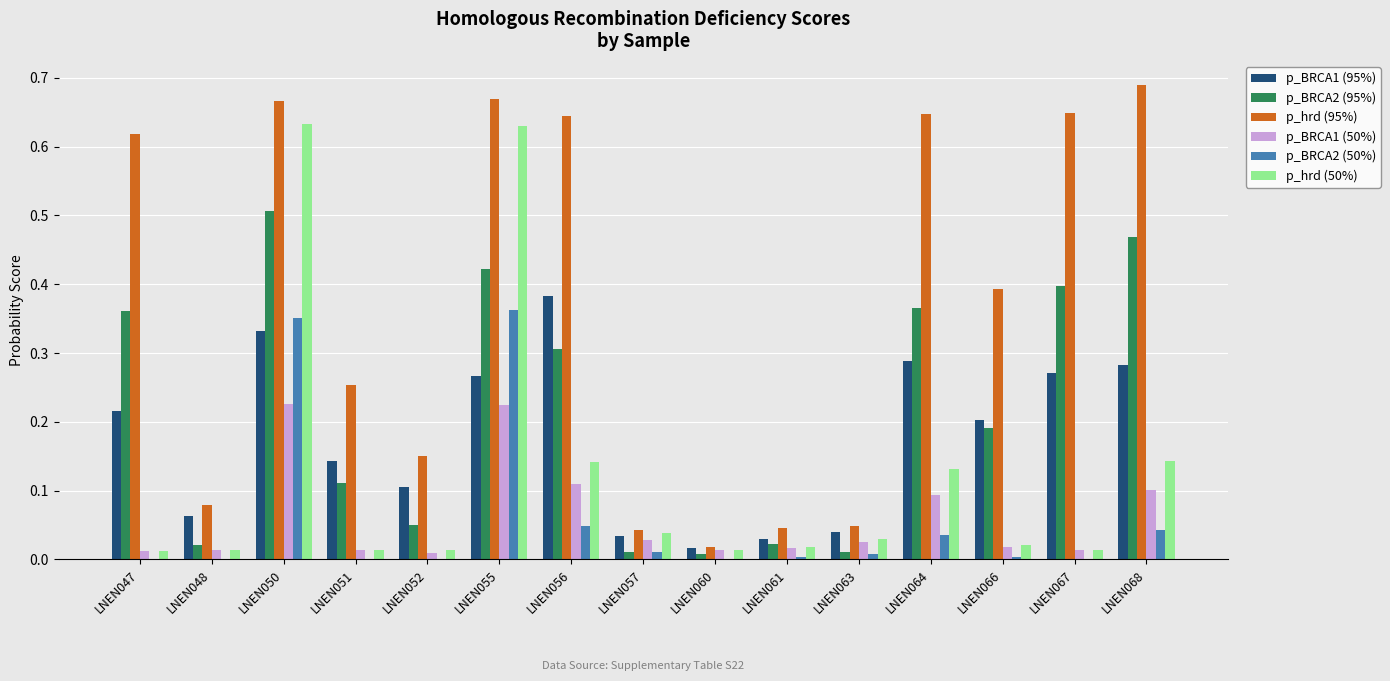

The value of p_BRCA2 (95%) at LNEN056 is 0.5. True or false?

False